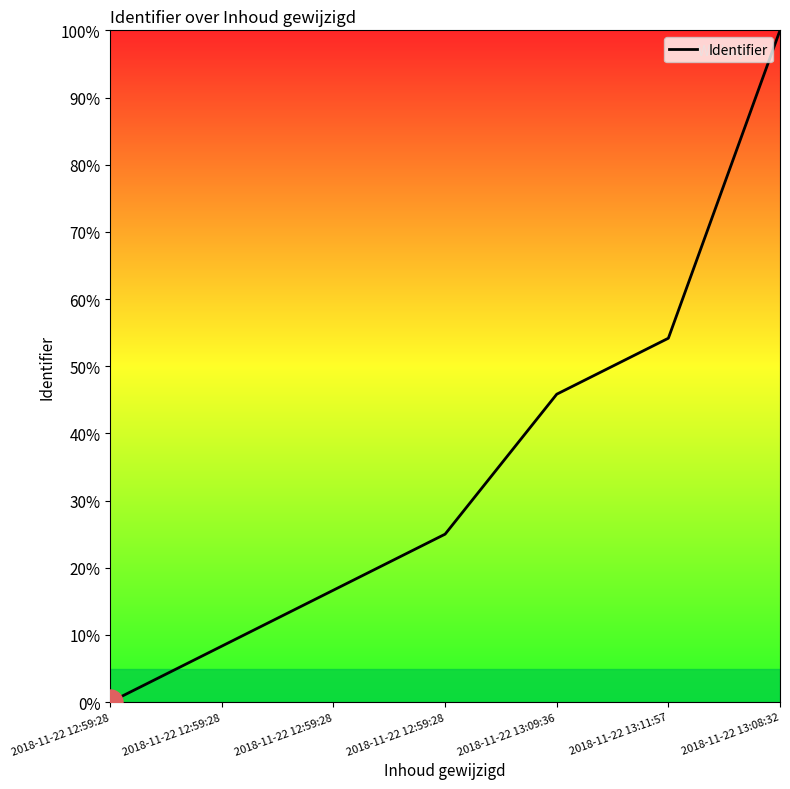

What is the label of the 3rd point from the right?

2018-11-22 13:09:36